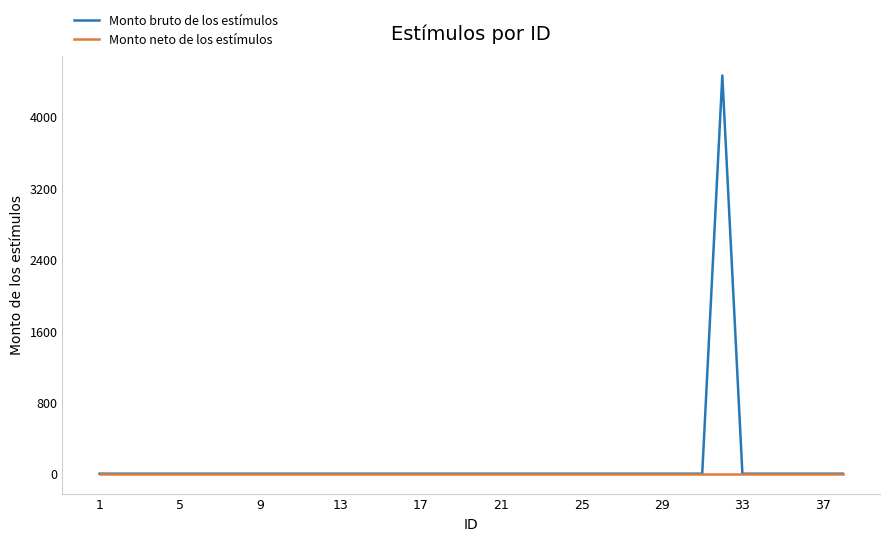

Which series has the widest spread of values?

Monto bruto de los estímulos